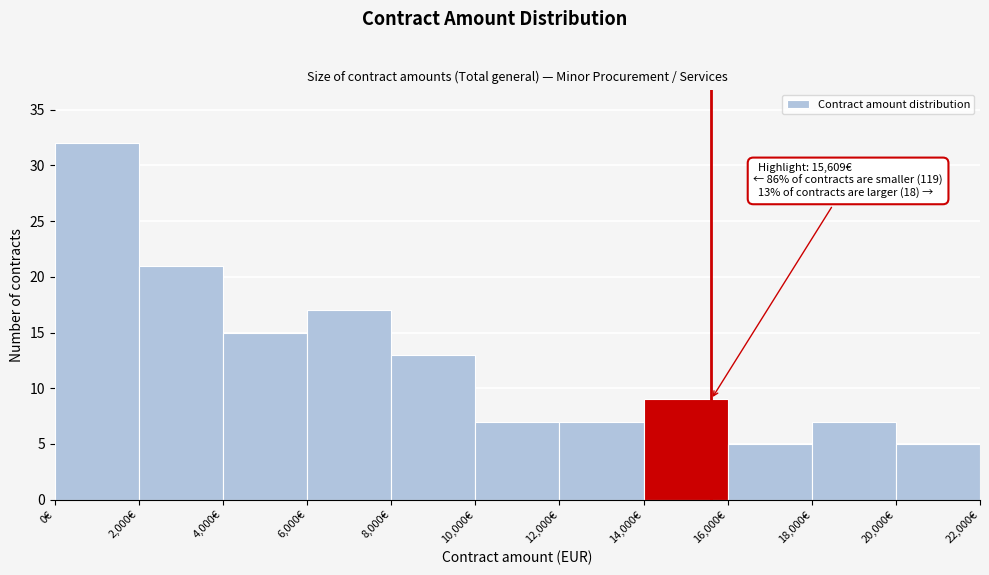

Over which range of the x-axis is the bar tallest?

0 to 2000